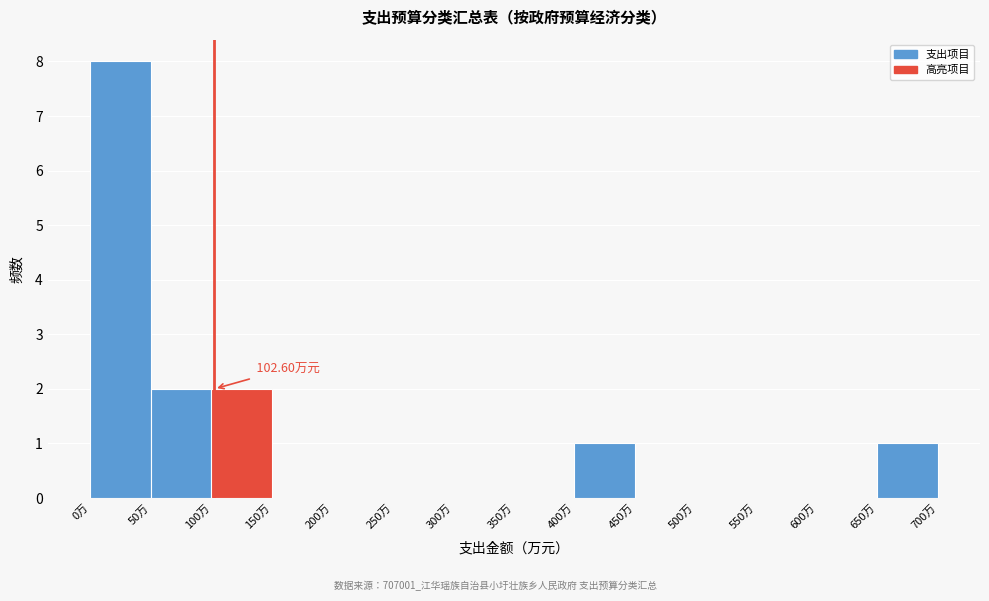

Over which range of the x-axis is the bar tallest?

0 to 50